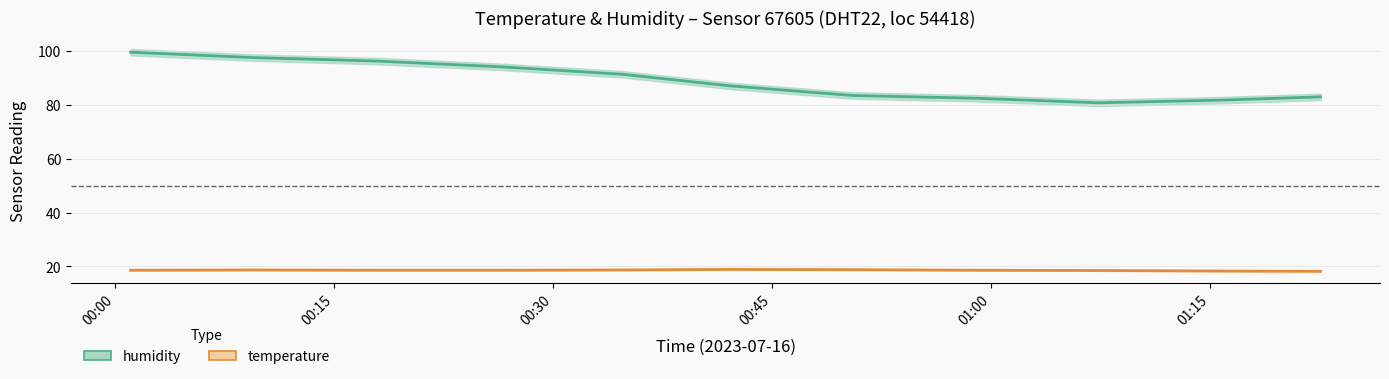

What is the lowest value of the temperature series?

18.2